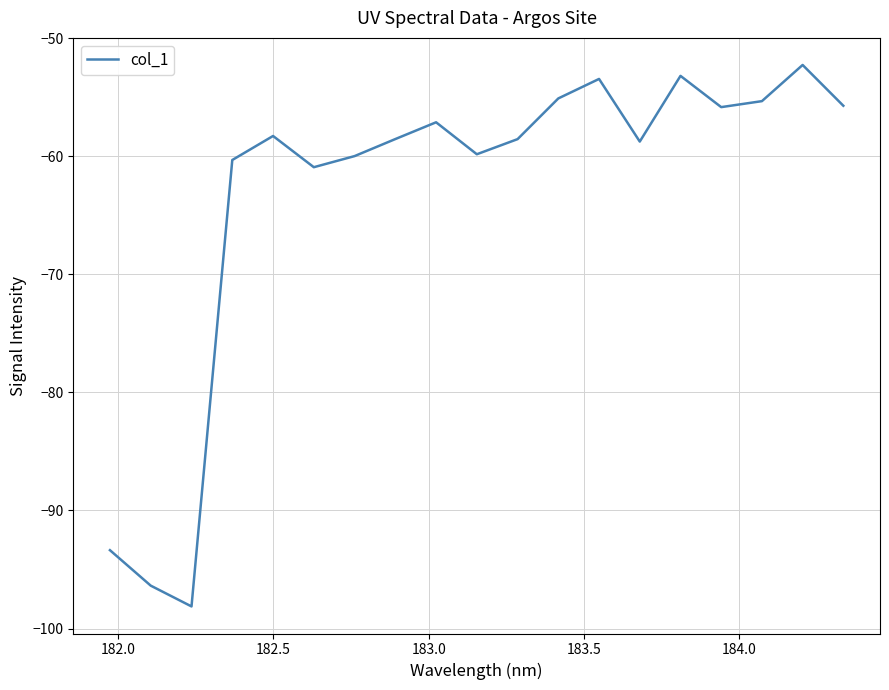

What is the smallest value displayed?

-98.1